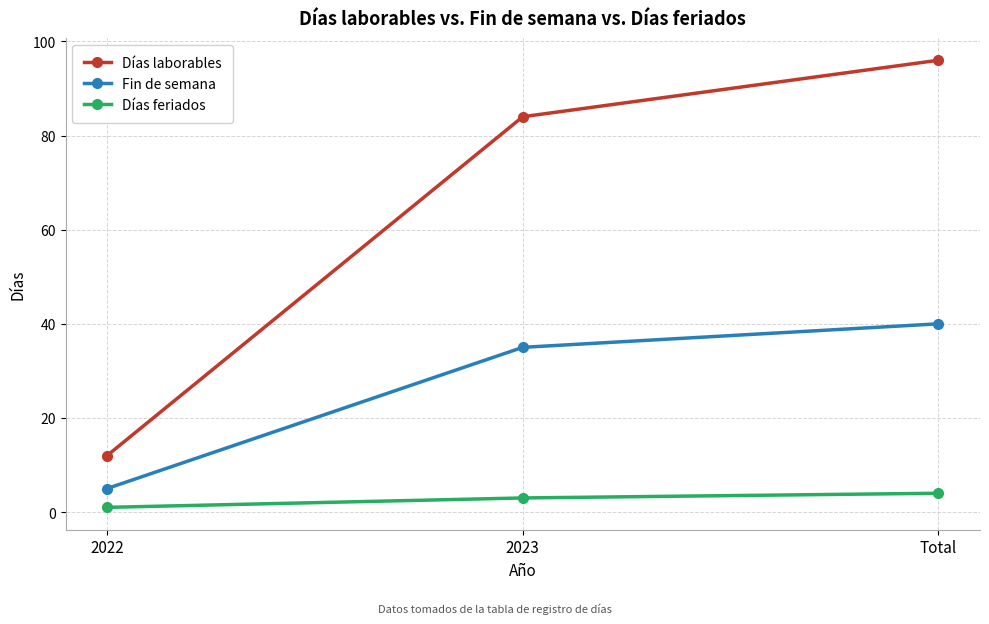

How many series are shown in this chart?

3